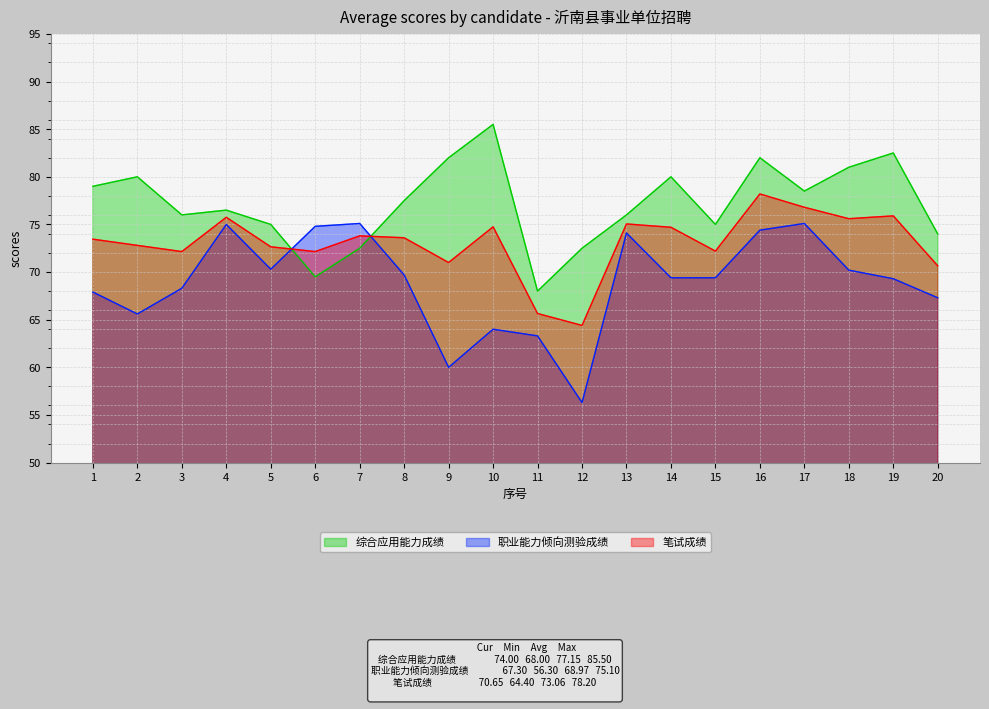

What is the average value of the 职业能力倾向测验成绩 series?

69.0